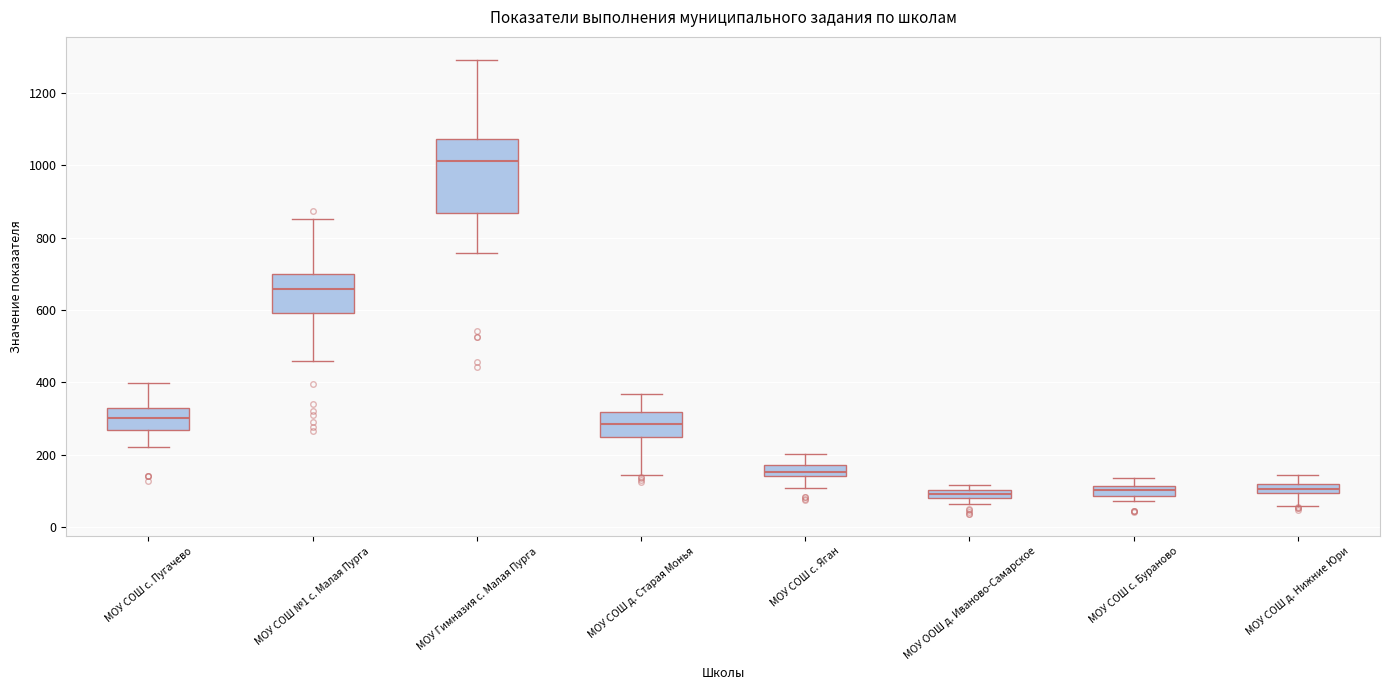

Which box has the highest median line?

МОУ Гимназия с. Малая Пурга